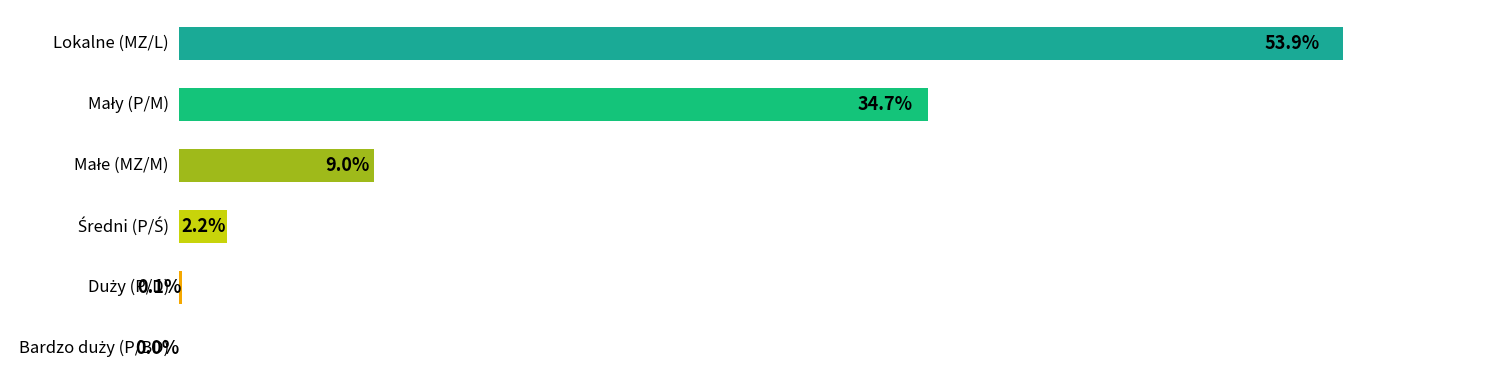

Are the bars horizontal?

Yes